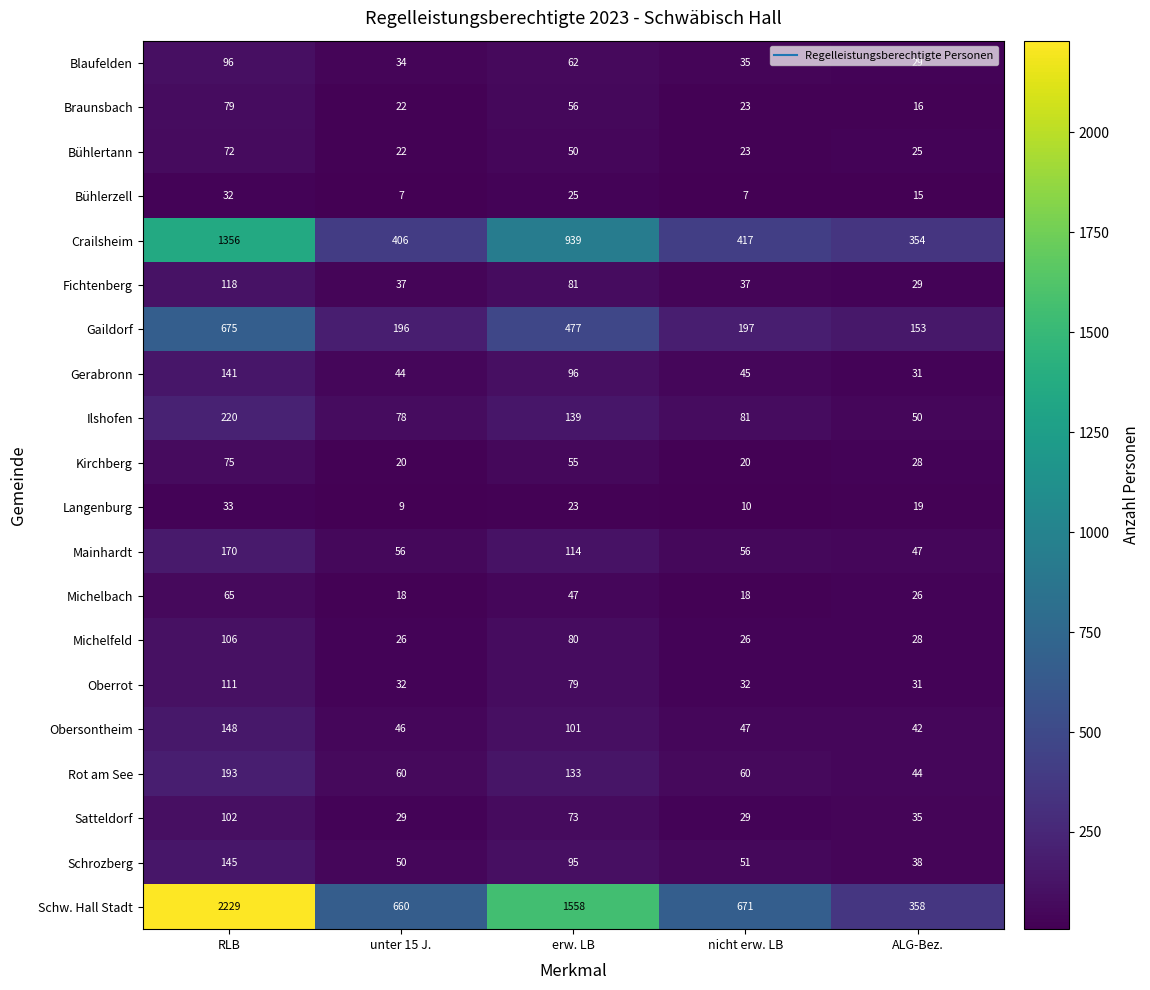

List the labels in order of Blaufelden value, largest first.

RLB, erw. LB, nicht erw. LB, unter 15 J., ALG-Bez.